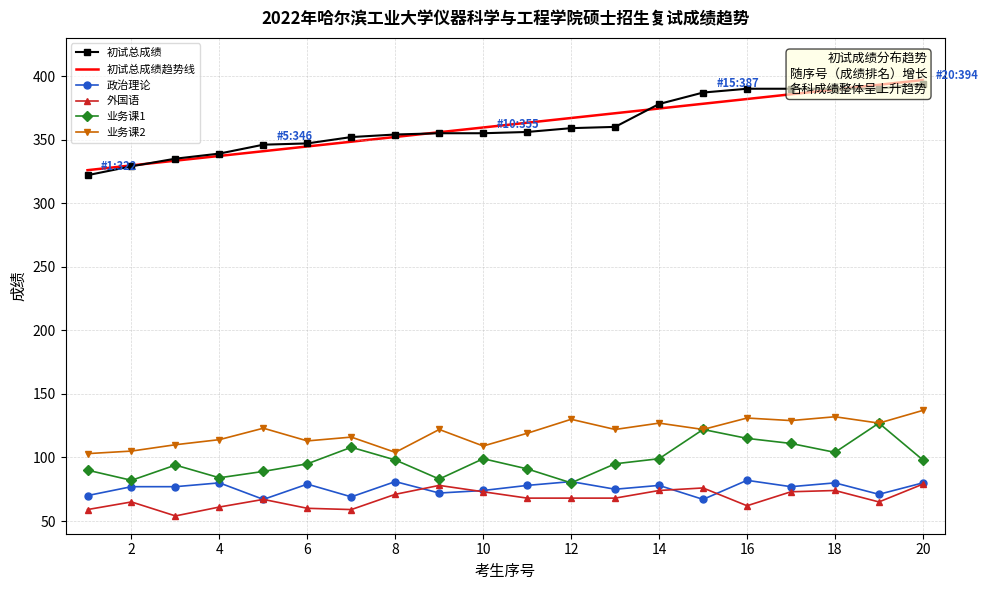

List the series in order of their peak value, highest first.

初试总成绩趋势线, 初试总成绩, 业务课2, 业务课1, 政治理论, 外国语